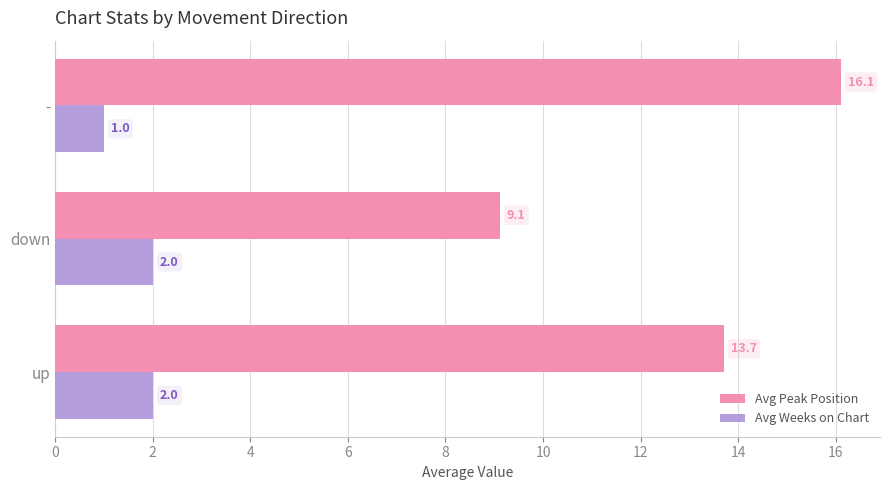

Which series changed the most between up and -?

Avg Peak Position